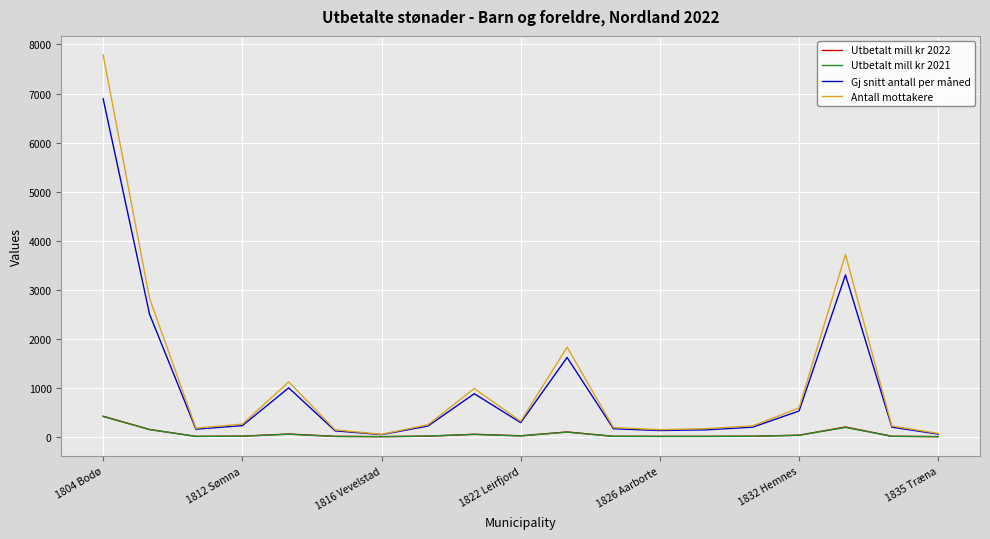

Does the chart display data point markers on the line(s)?

No